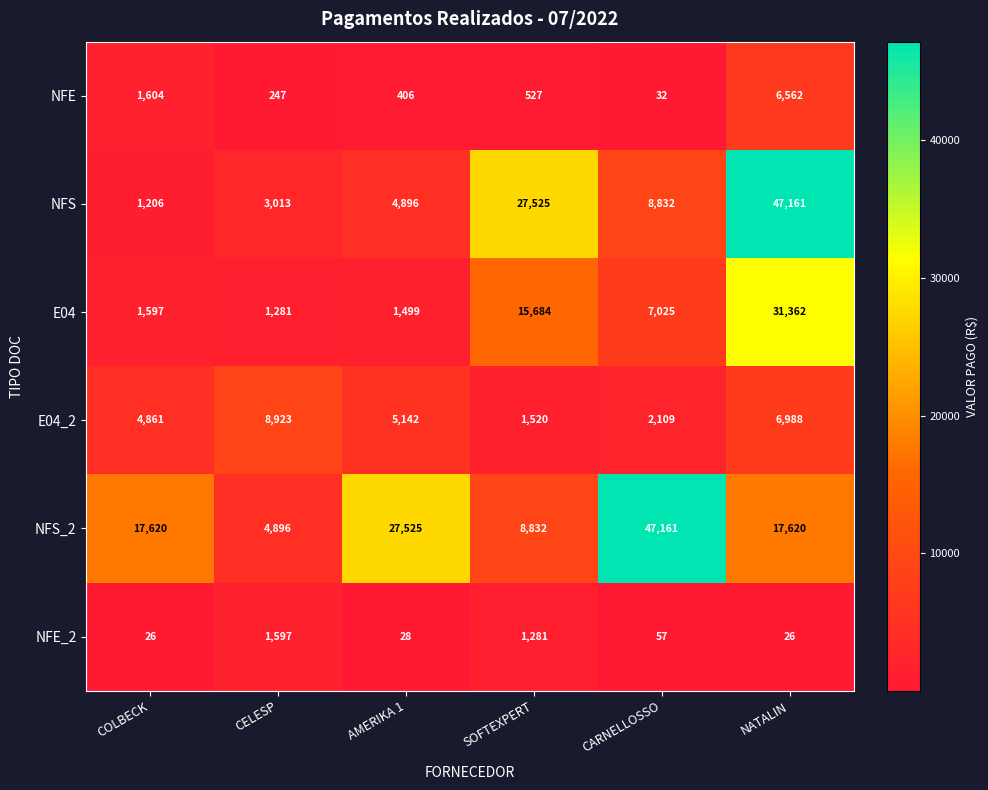

True or false: NFE_2 has a value of 39 at COLBECK.

False